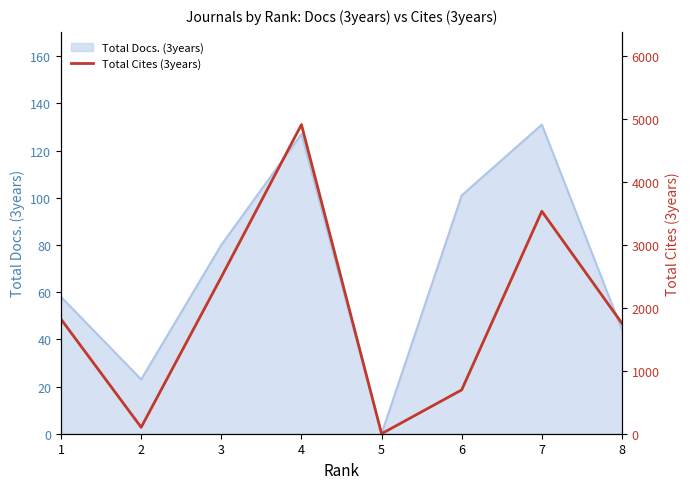

True or false: the data has more than 2 interior local peaks.

False